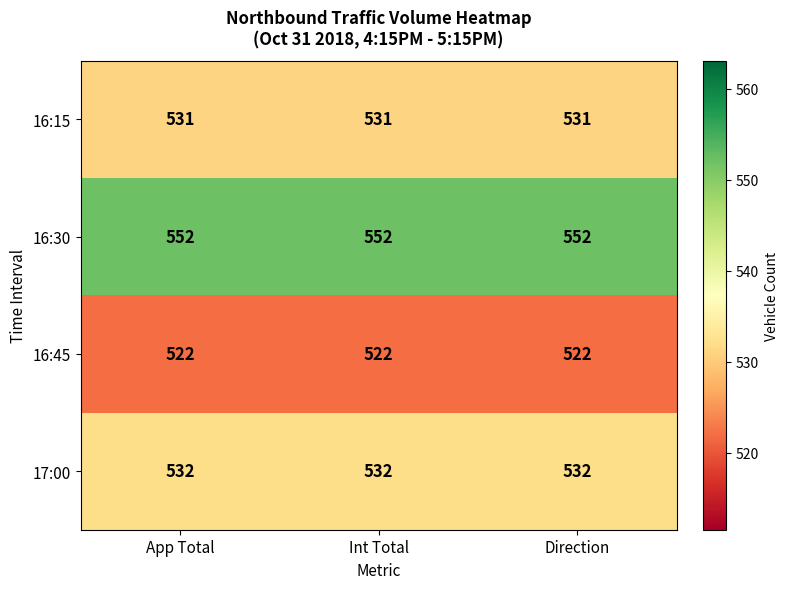

What is the spread (max minus min) of values at Direction?

30